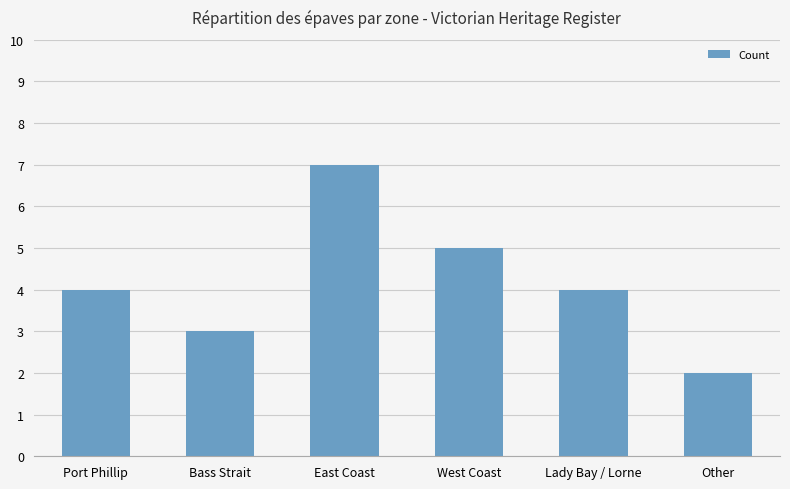

Which category has the highest value across all series?

East Coast